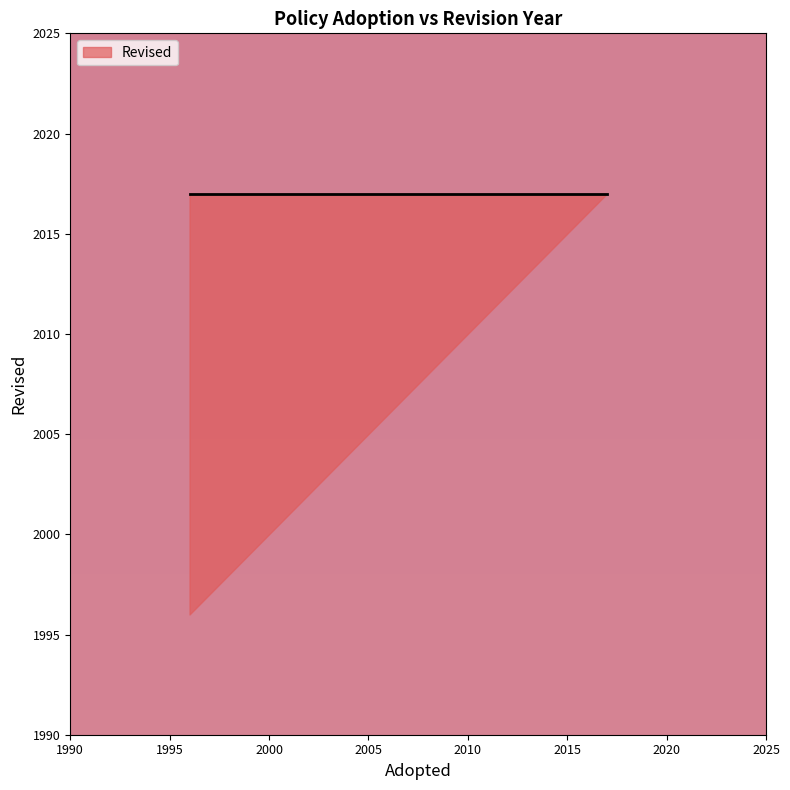

What is the maximum value shown in the chart?

2017